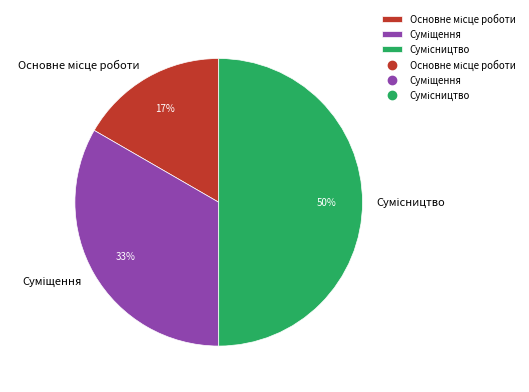

To the nearest percent, what is the average slice percentage?

33%